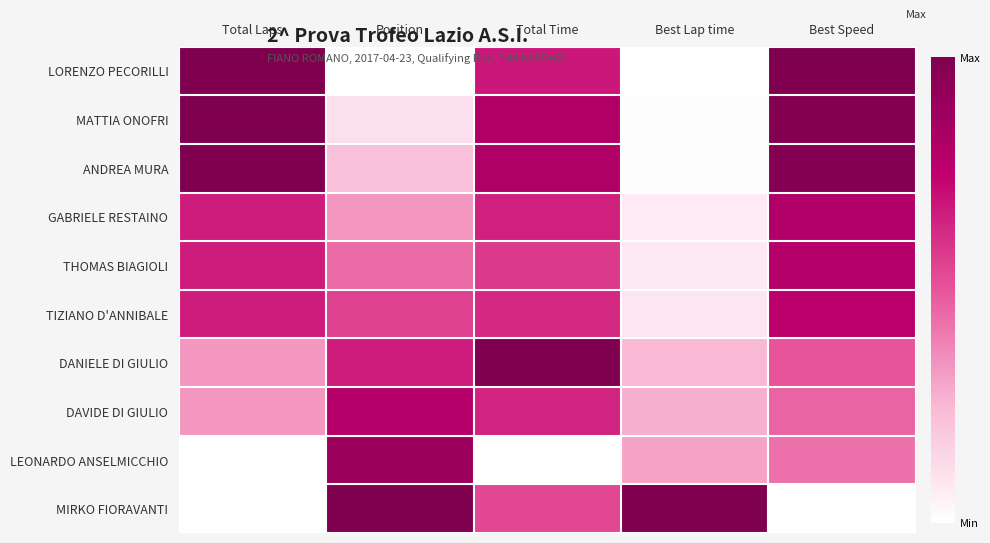

Reading right to left, extract all data points from this chart.

LORENZO PECORILLI: Best Speed=1.0	Best Lap time=0.0	Total Time=0.7	Position=0.0	Total Laps=1.0
MATTIA ONOFRI: Best Speed=1.0	Best Lap time=0.0	Total Time=0.8	Position=0.1	Total Laps=1.0
ANDREA MURA: Best Speed=1.0	Best Lap time=0.0	Total Time=0.8	Position=0.2	Total Laps=1.0
GABRIELE RESTAINO: Best Speed=0.8	Best Lap time=0.1	Total Time=0.7	Position=0.3	Total Laps=0.7
THOMAS BIAGIOLI: Best Speed=0.8	Best Lap time=0.1	Total Time=0.6	Position=0.4	Total Laps=0.7
TIZIANO D'ANNIBALE: Best Speed=0.8	Best Lap time=0.1	Total Time=0.6	Position=0.6	Total Laps=0.7
DANIELE DI GIULIO: Best Speed=0.5	Best Lap time=0.2	Total Time=1.0	Position=0.7	Total Laps=0.3
DAVIDE DI GIULIO: Best Speed=0.5	Best Lap time=0.3	Total Time=0.6	Position=0.8	Total Laps=0.3
LEONARDO ANSELMICCHIO: Best Speed=0.4	Best Lap time=0.3	Total Time=0.0	Position=0.9	Total Laps=0.0
MIRKO FIORAVANTI: Best Speed=0.0	Best Lap time=1.0	Total Time=0.5	Position=1.0	Total Laps=0.0